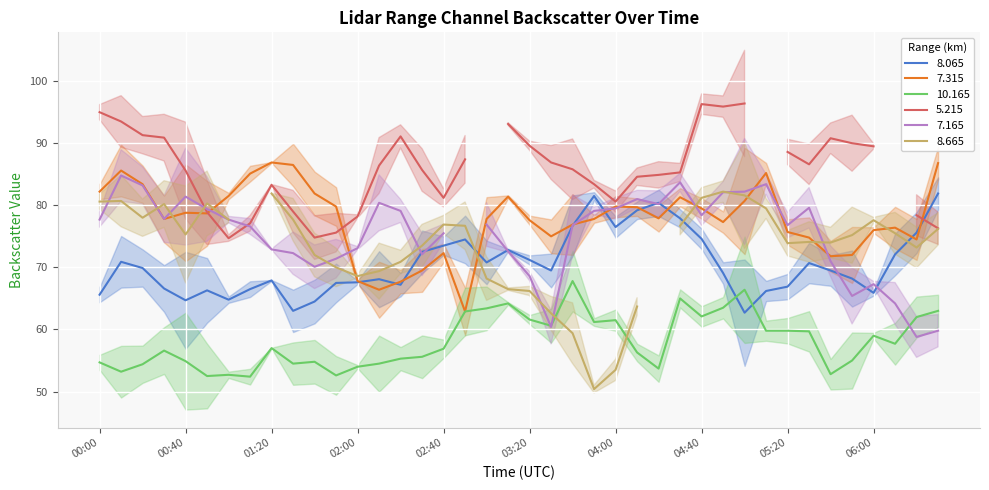

What is the minimum value for 7.315?

62.9